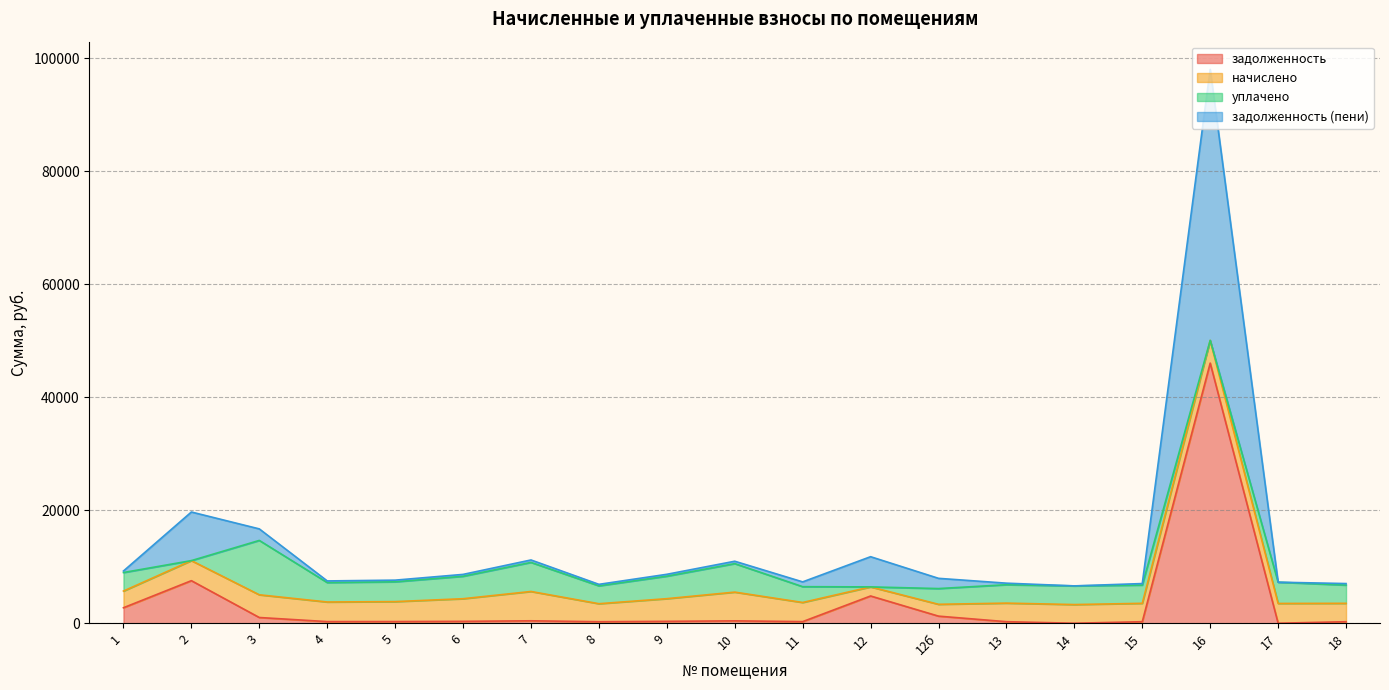

Which has a higher value, 16 or 4?

16